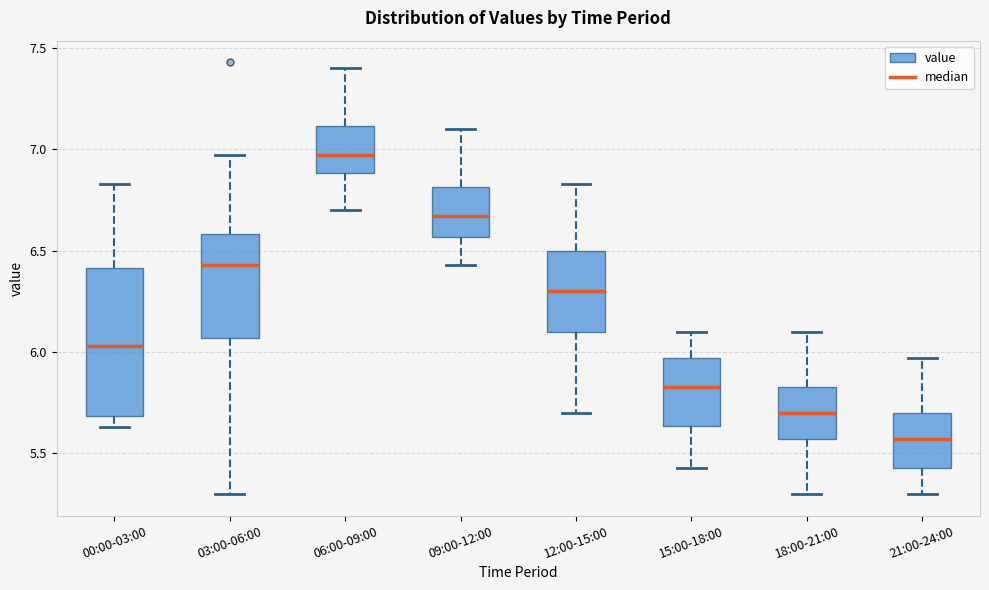

Which box is the tallest, from its lower edge to its upper edge?

00:00-03:00